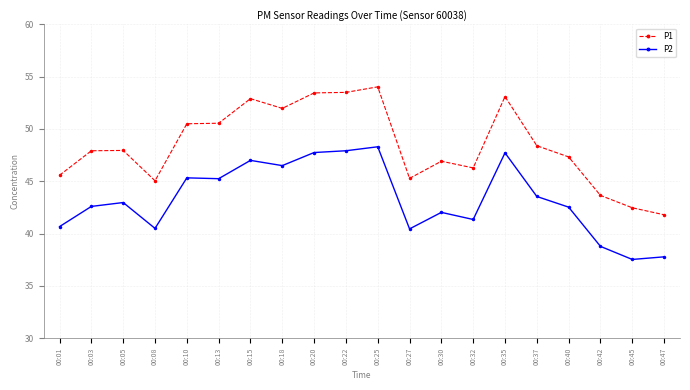

List the series in order of their overall mean, highest first.

P1, P2